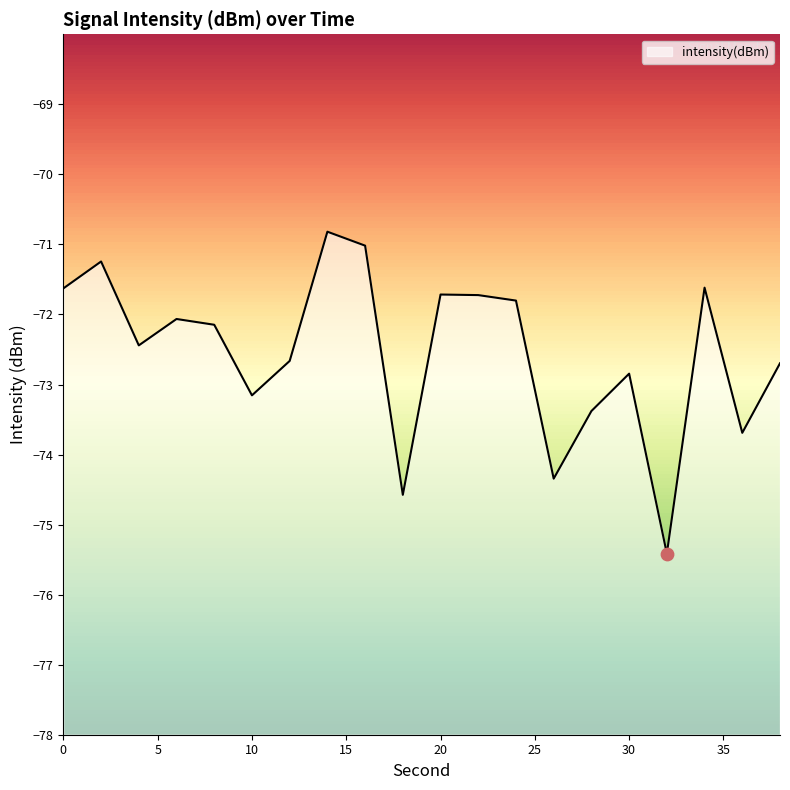

What is the change in value from 20 to 24?

-0.1